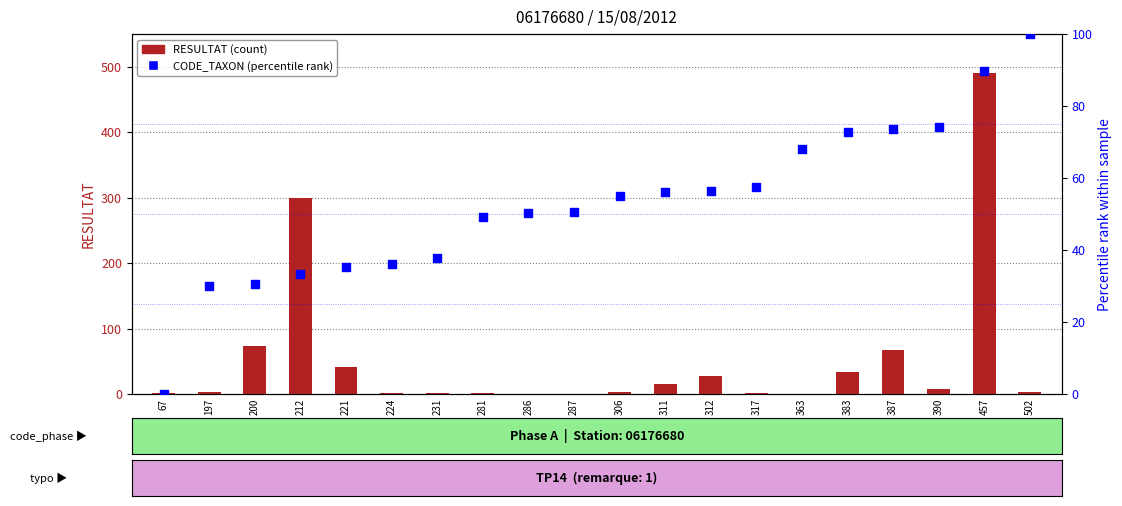

What is the total value across all series at 231?

39.7